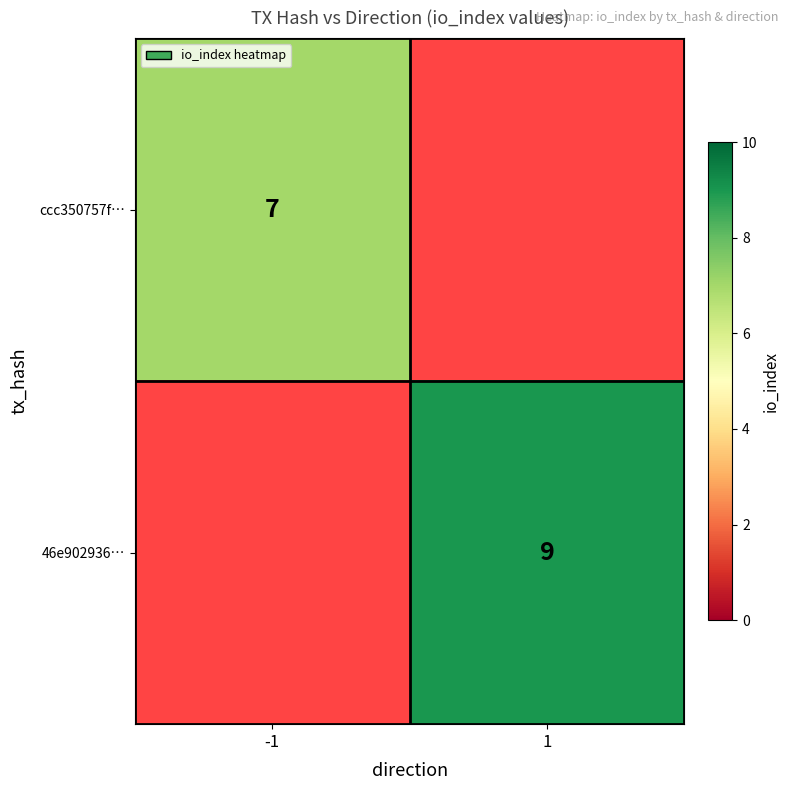

The value of 46e902936… at 1 is 9. True or false?

True